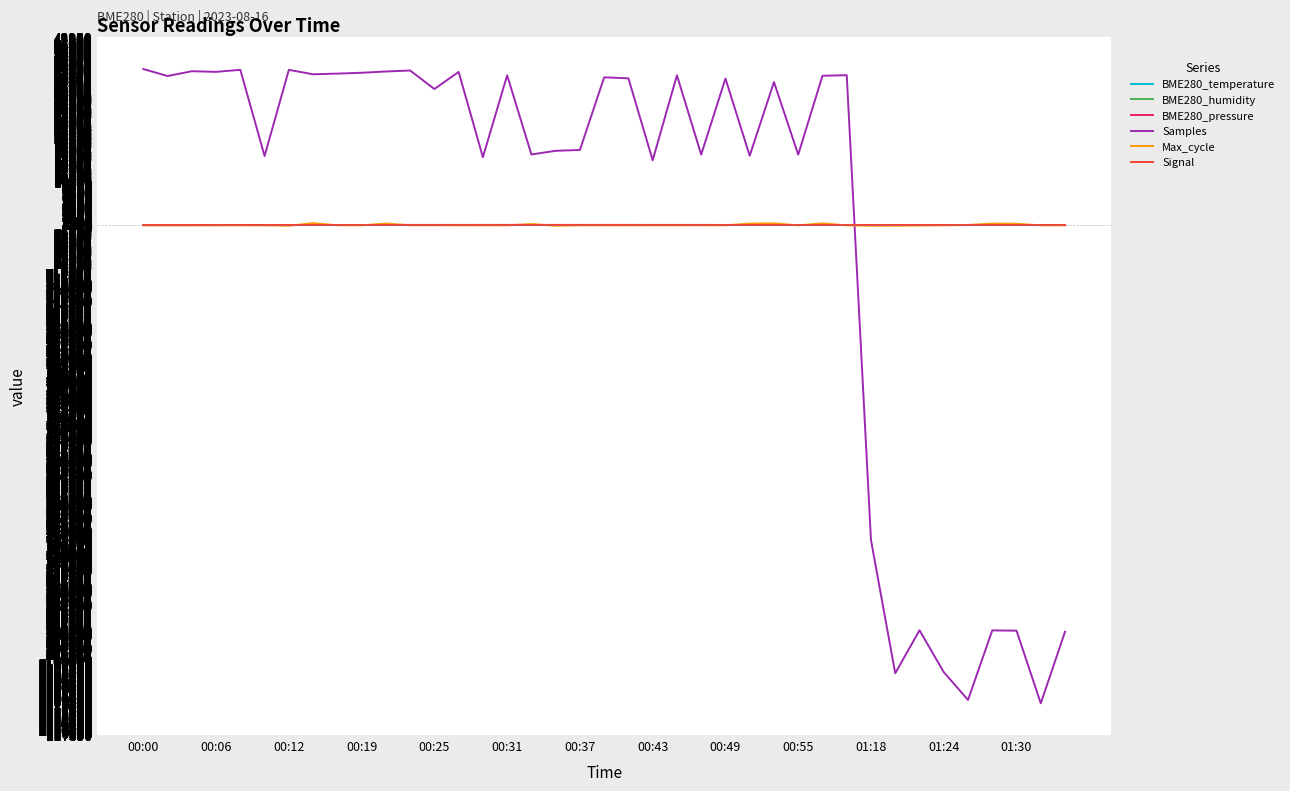

What is the minimum value shown in the chart?

-110170.5